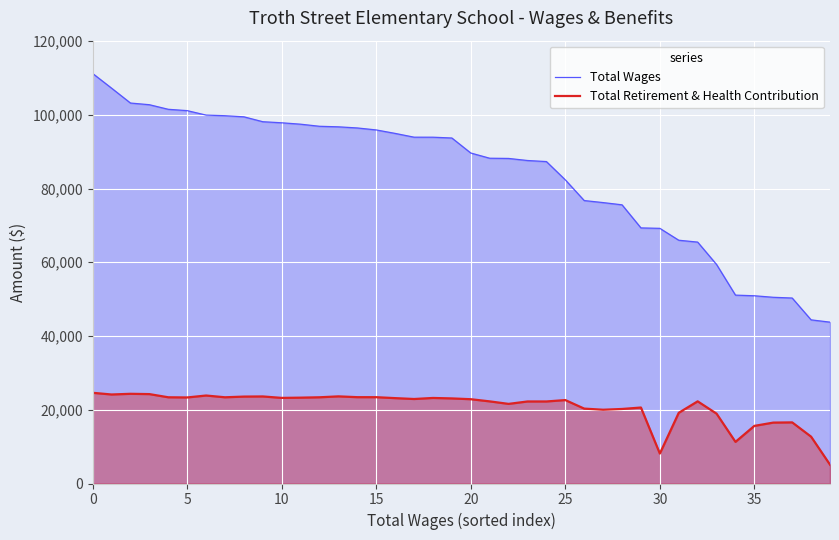

What is the sum of the Total Wages values at 23 and 0?

198793